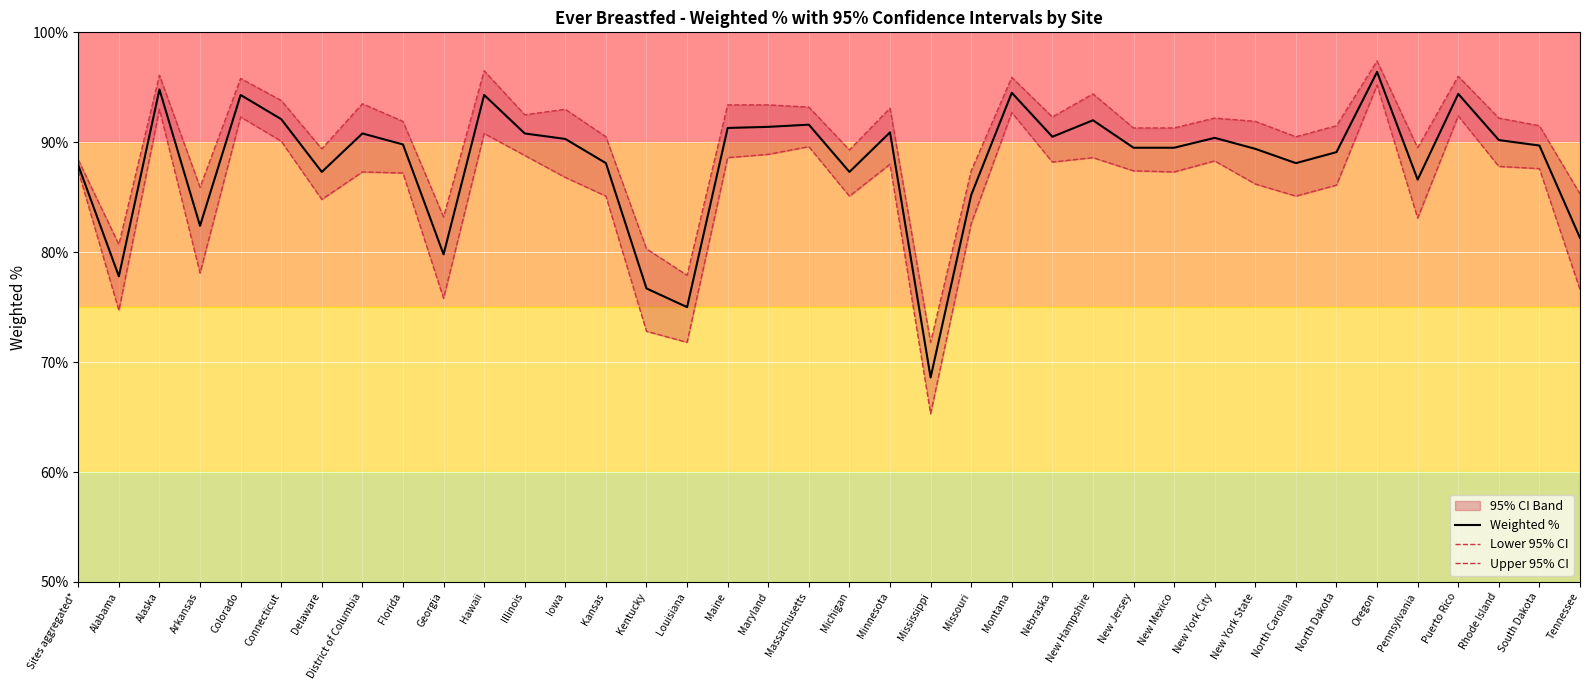

Is it true that Weighted % equals 91.4 at Maryland?

True